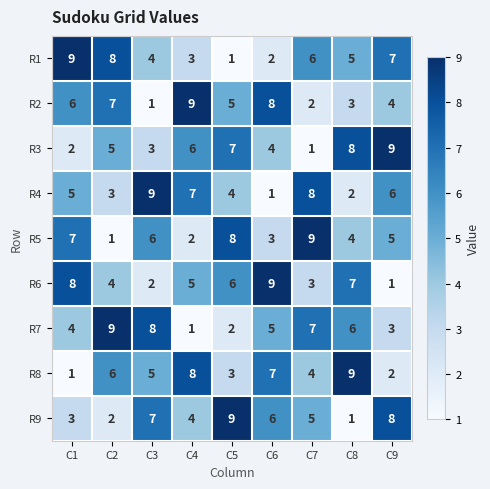

Is the value of R4 at C1 greater than the value of R2 at C7?

Yes